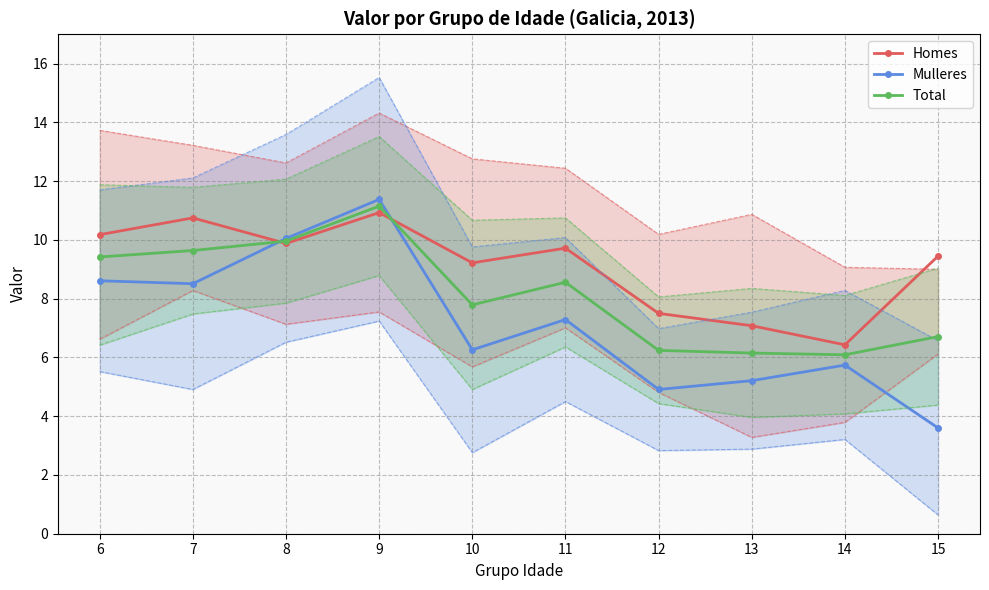

How many values in the Total series are below 8?

5